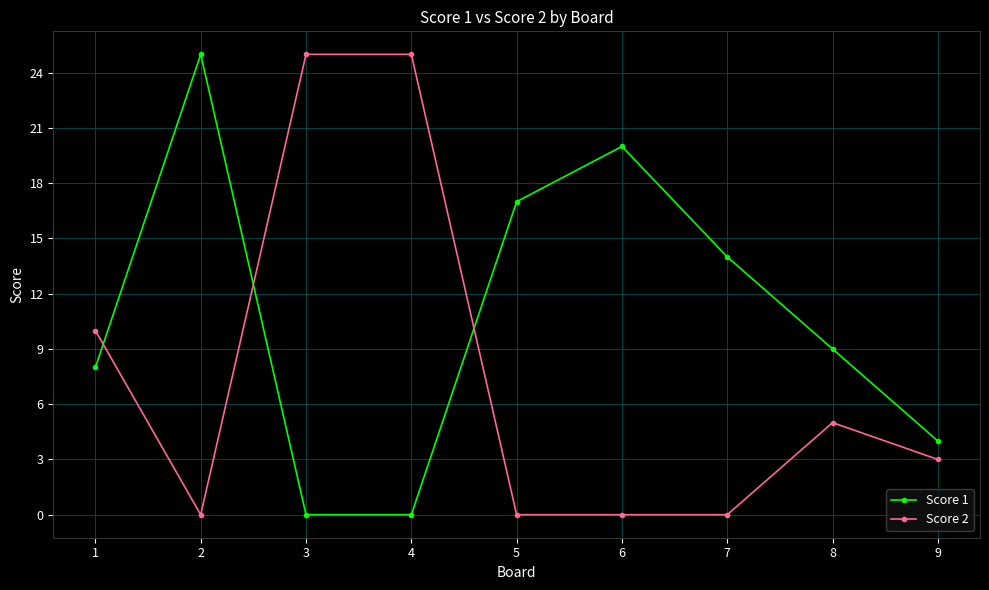

Rank the series by their average value, from lowest to highest.

Score 2, Score 1